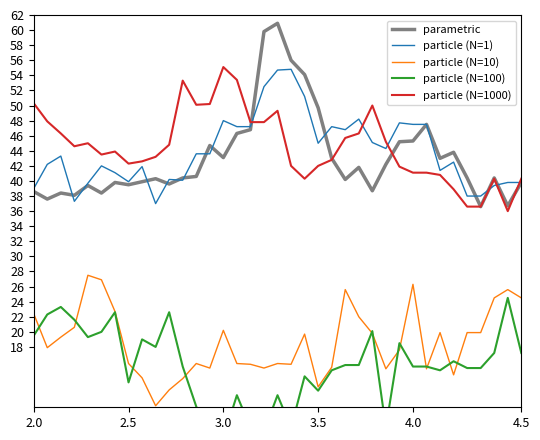

How many values in the particle (N=100) series exceed 15?

23